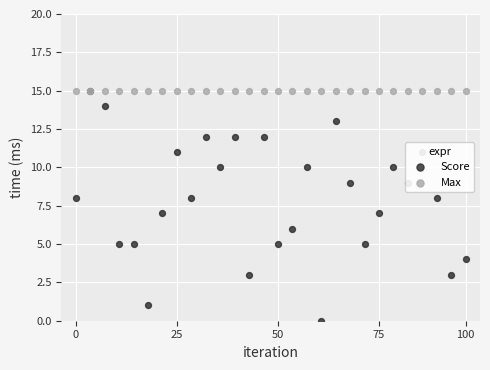

Is the value of Max at 50 greater than the value of Score at 6?

Yes